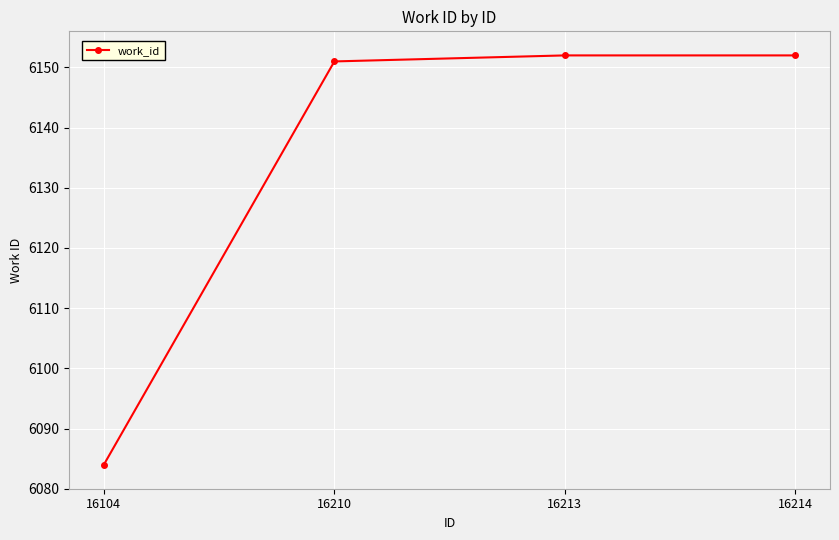

Is it true that the value at 16210 is 3470?

False